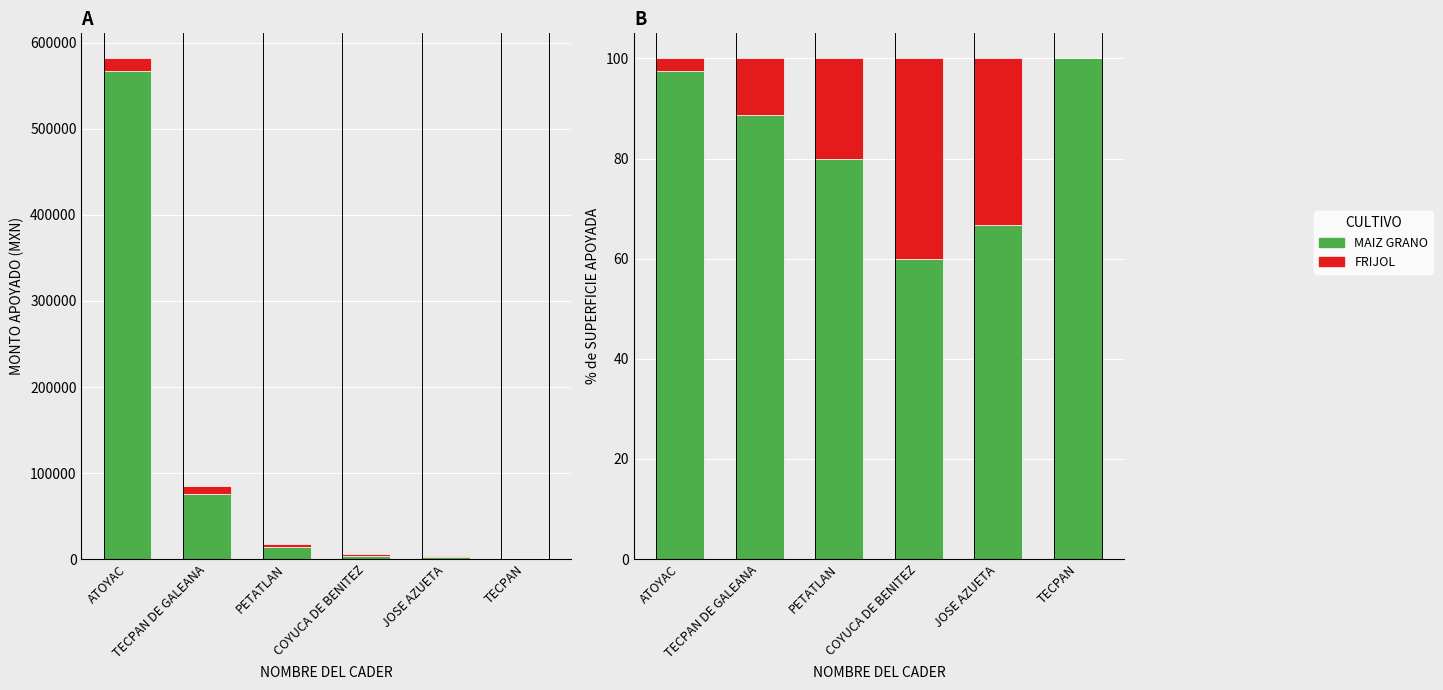

What is the spread (max minus min) of values at TECPAN DE GALEANA?

77.5